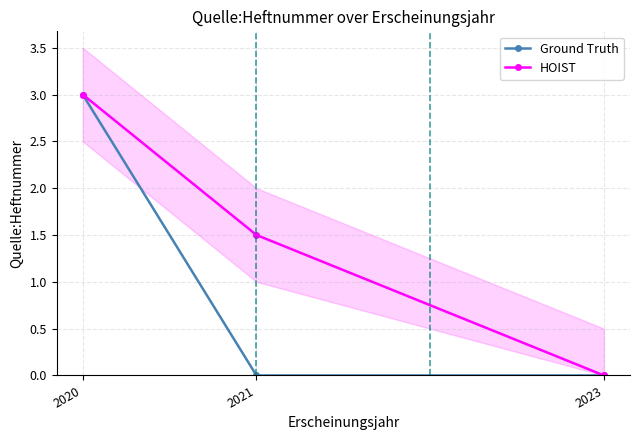

How many categories are shown in the chart?

3